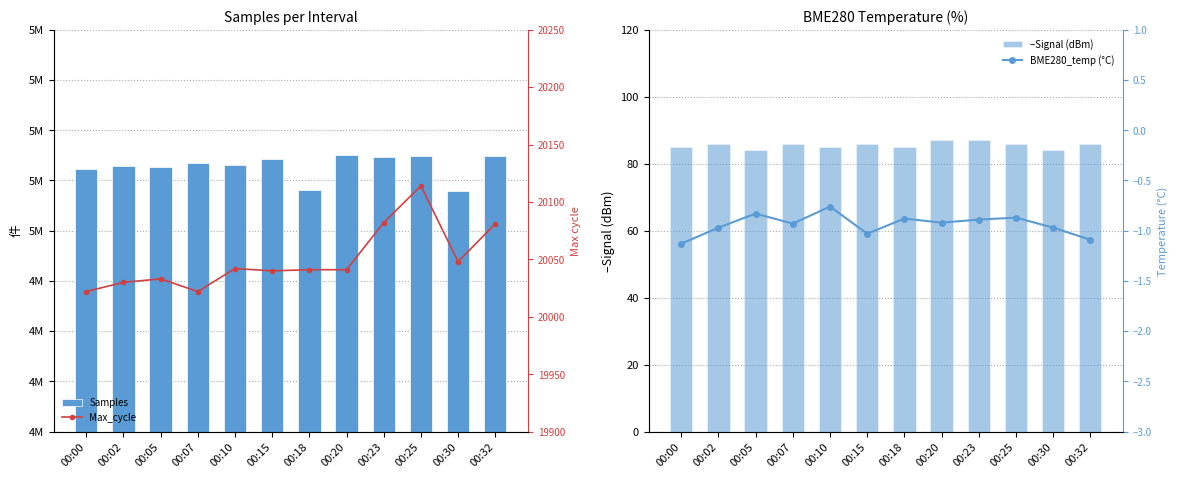

What is the maximum value for –Signal (dBm)?

87